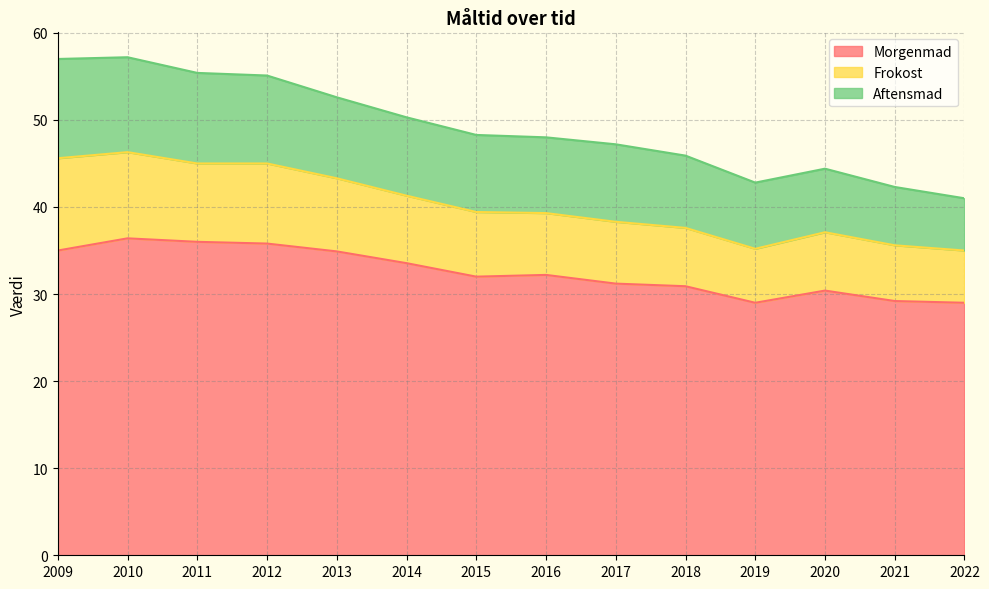

At which category is the sum across all series the highest?

2010